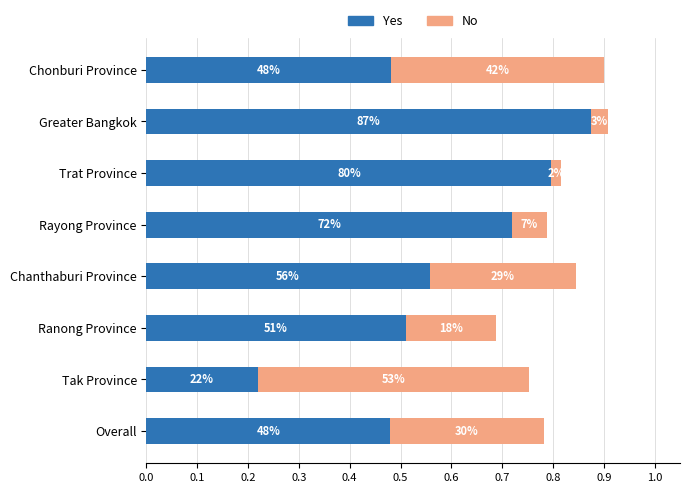

Which series has the largest total across all categories?

Yes